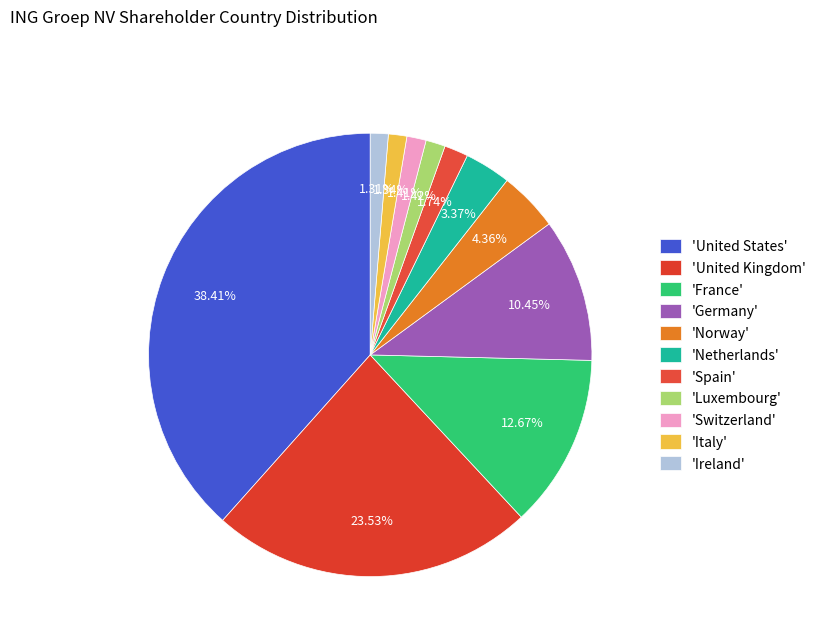

Does any single category account for the majority?

No